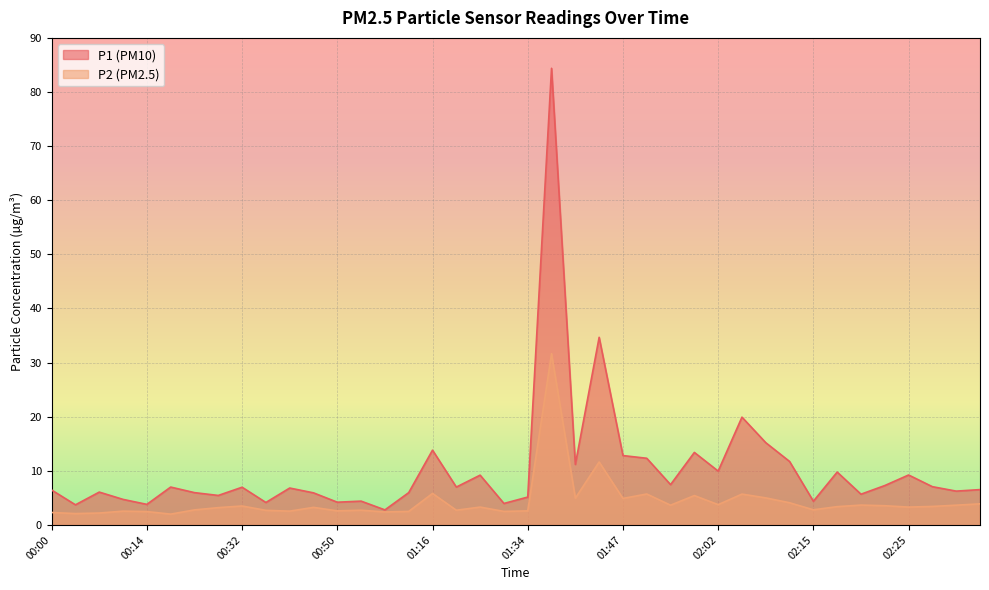

What is the minimum value for P1?

2.8